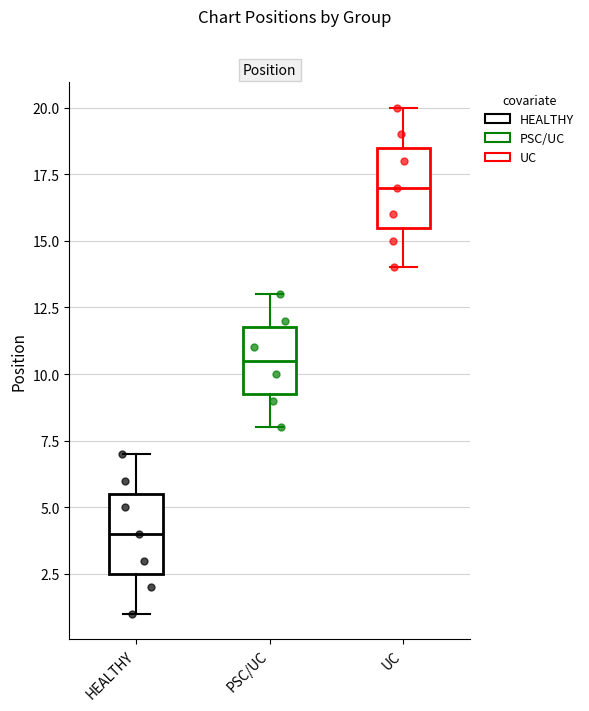

Where is the lower edge of the box for UC on the y-axis? The values are not printed on the chart, so give them approximately, as read against the axis.

15.5